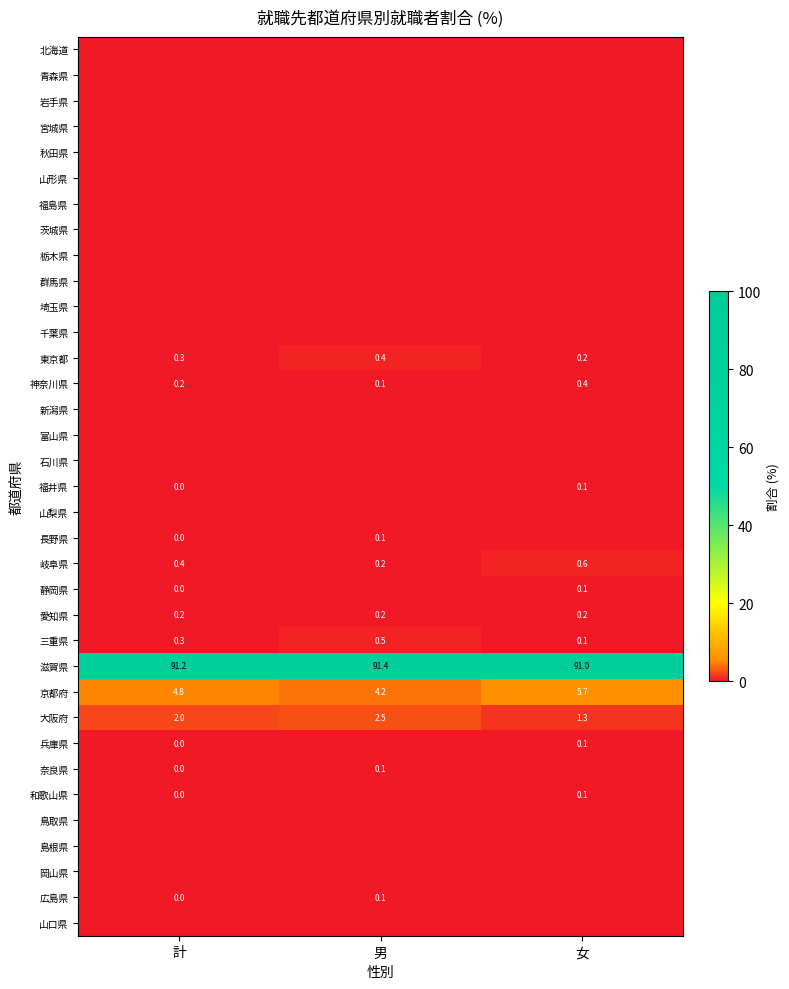

What is the average value of the 大阪府 series?

1.9